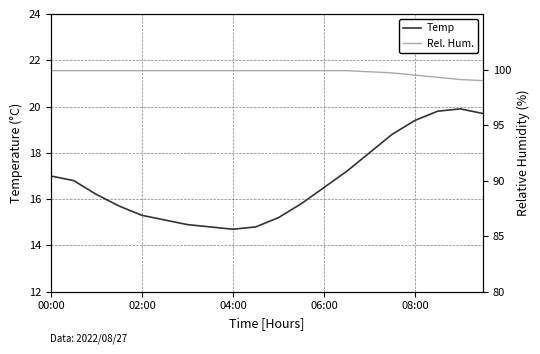

Where does the Temp series first go above 16?

00:00